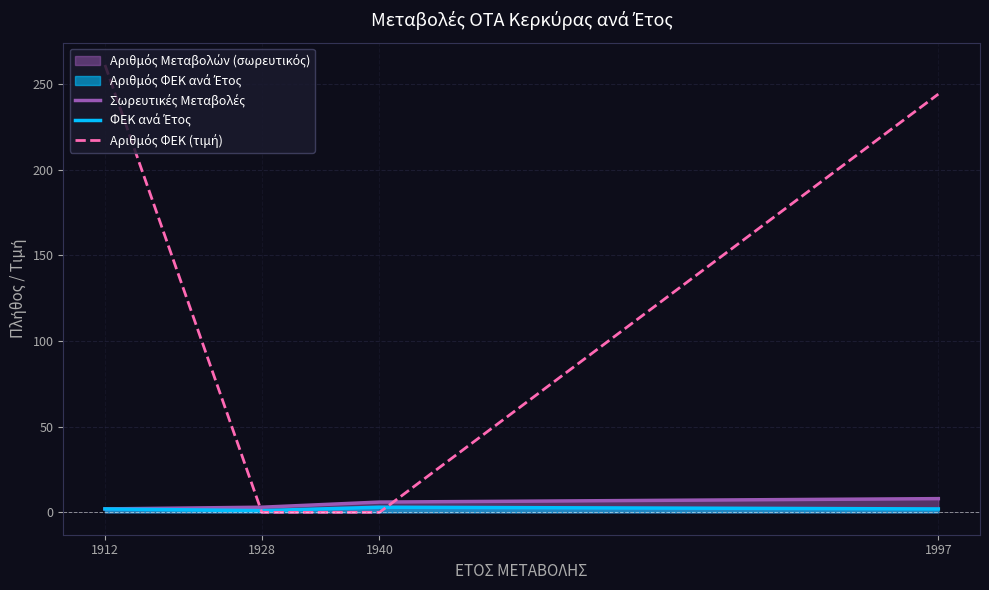

In ΦΕΚ ανά Έτος, how many points are higher than both neighbors (excluding endpoints)?

1